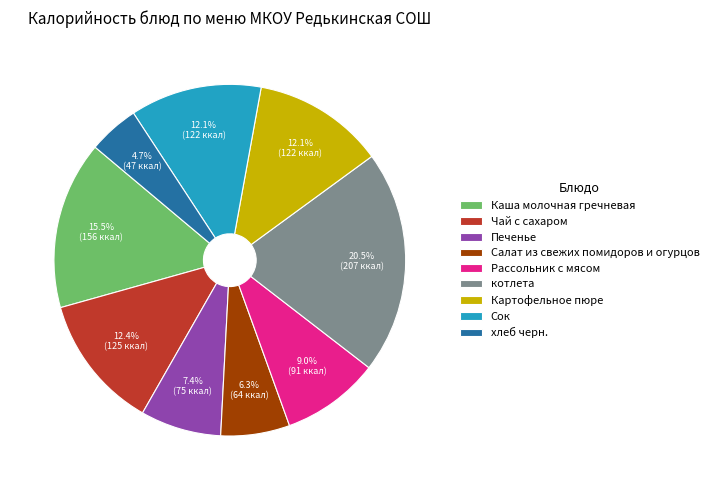

What percentage is the Салат из свежих помидоров и огурцов slice, to the nearest percent?

6%